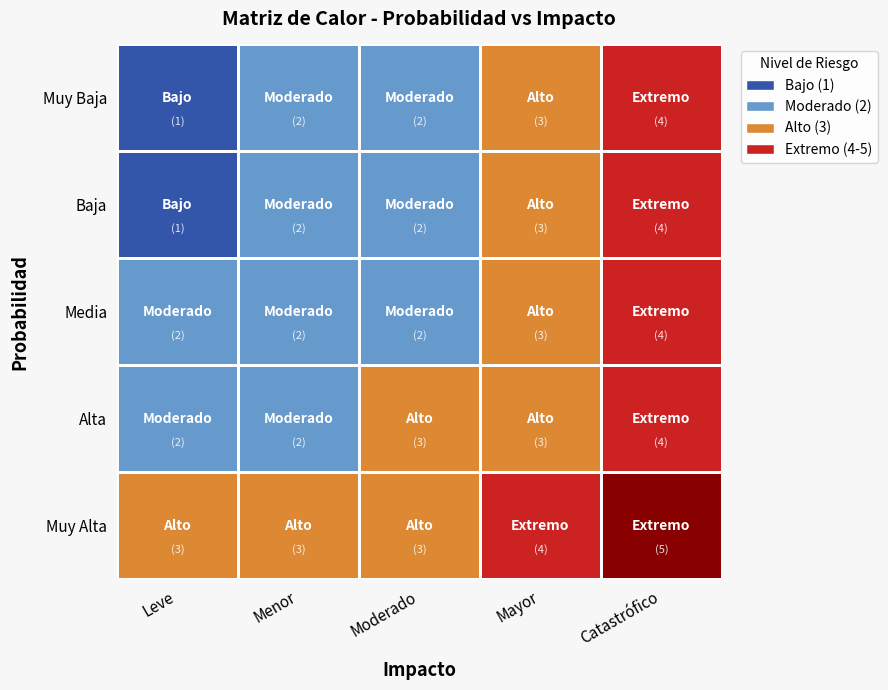

Rank the categories by Muy Alta value from highest to lowest.

Catastrófico, Mayor, Leve, Menor, Moderado